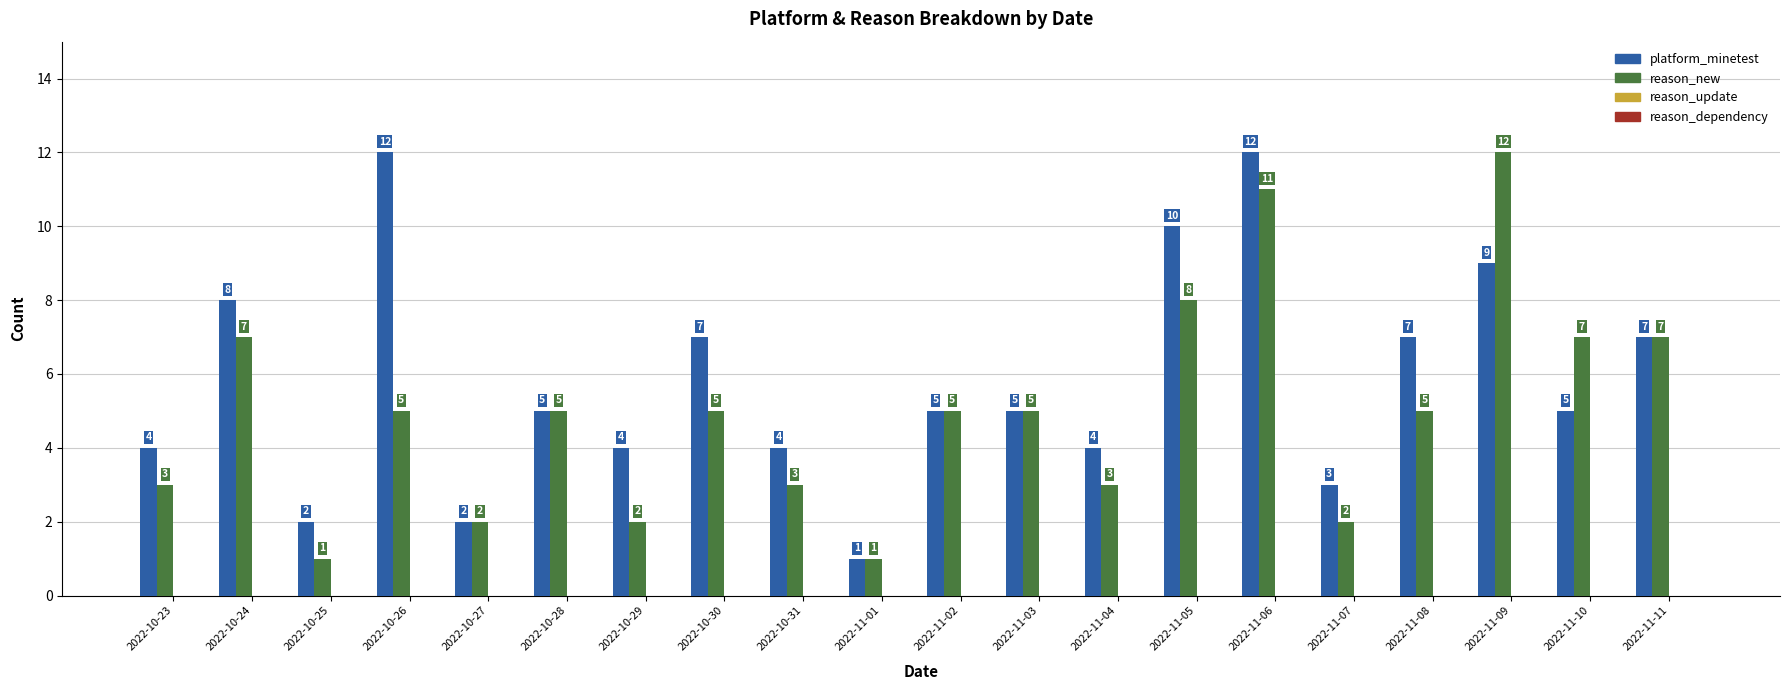

Count the number of data series in this chart.

2